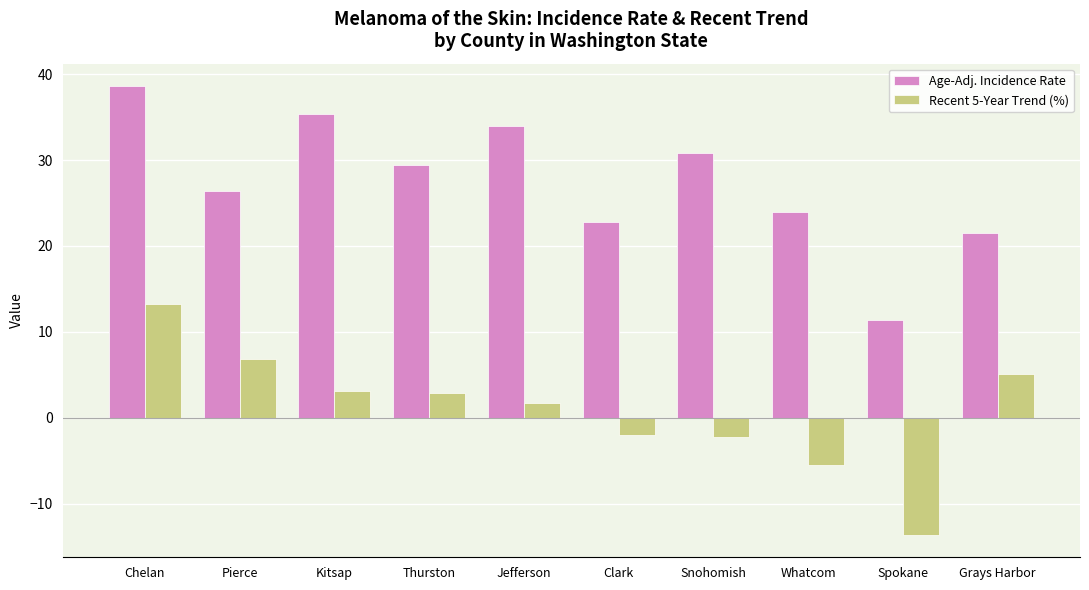

Where does the Recent 5-Year Trend (%) series first go above 2?

Chelan